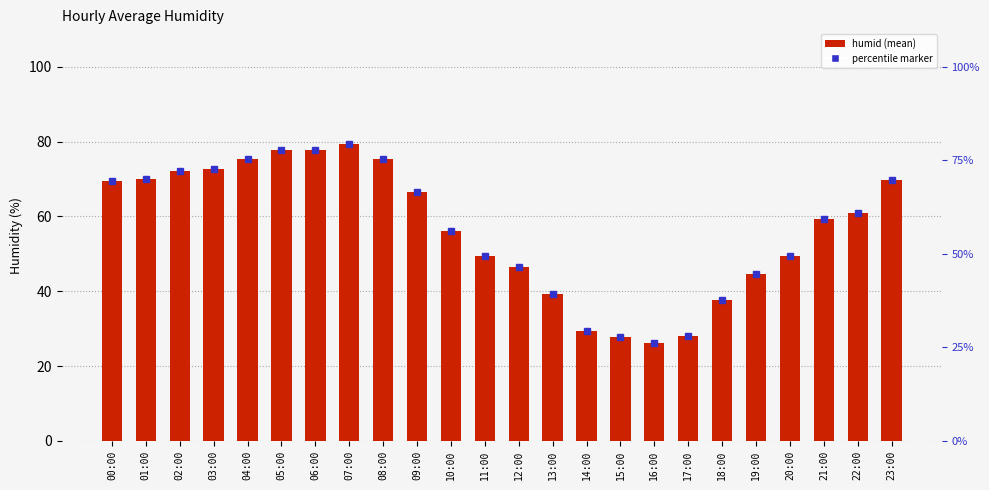

At which label does the data first exceed 60?

00:00